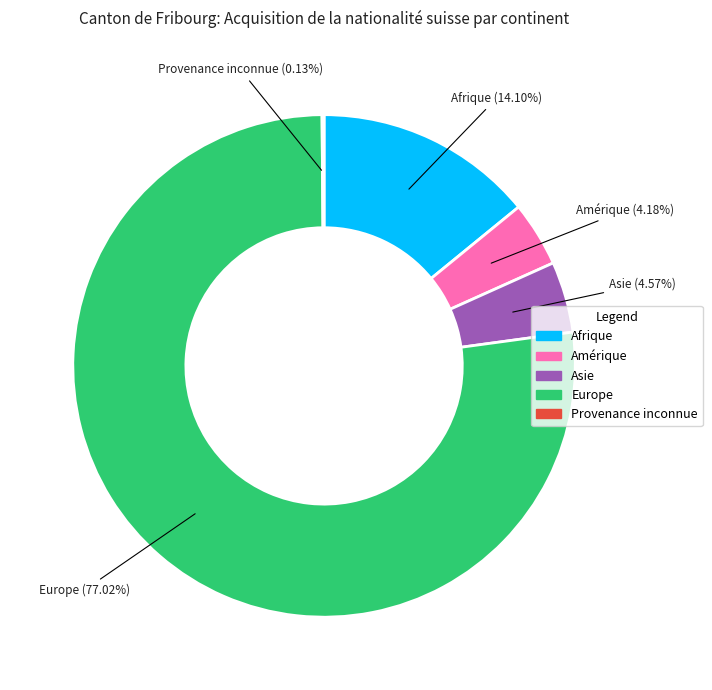

Is the sum of Amérique and Asie greater than half?

No